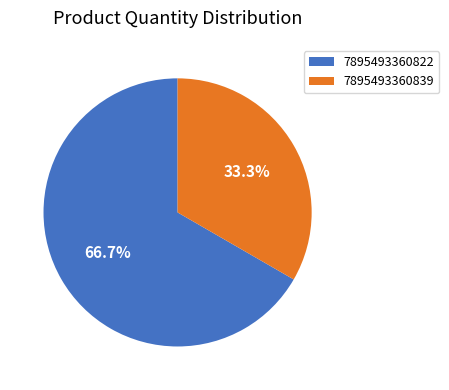

To the nearest percent, what portion does 7895493360822 represent?

67%